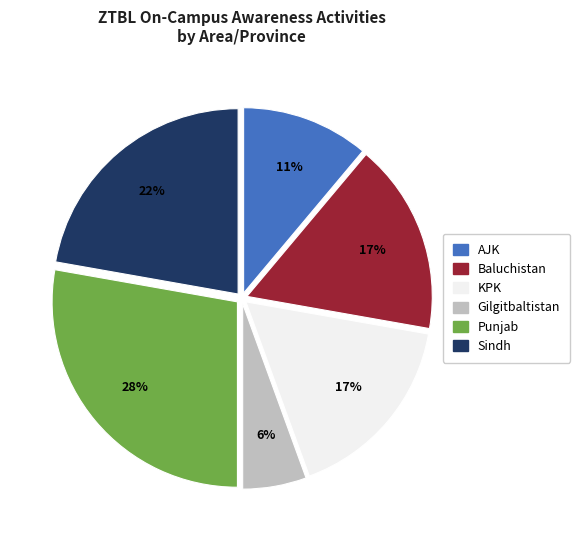

How many segments does this pie chart have?

6